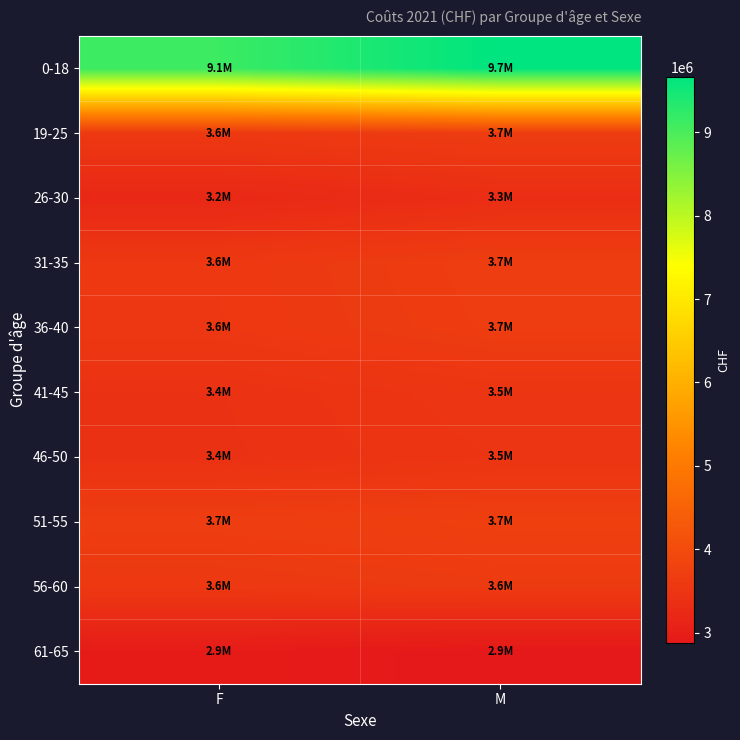

Which category has the highest value across all series?

M